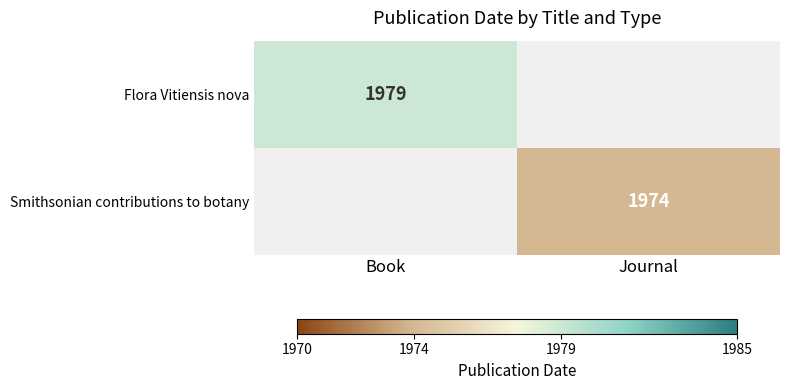

The value of Flora Vitiensis nova at Book is 1979. True or false?

True